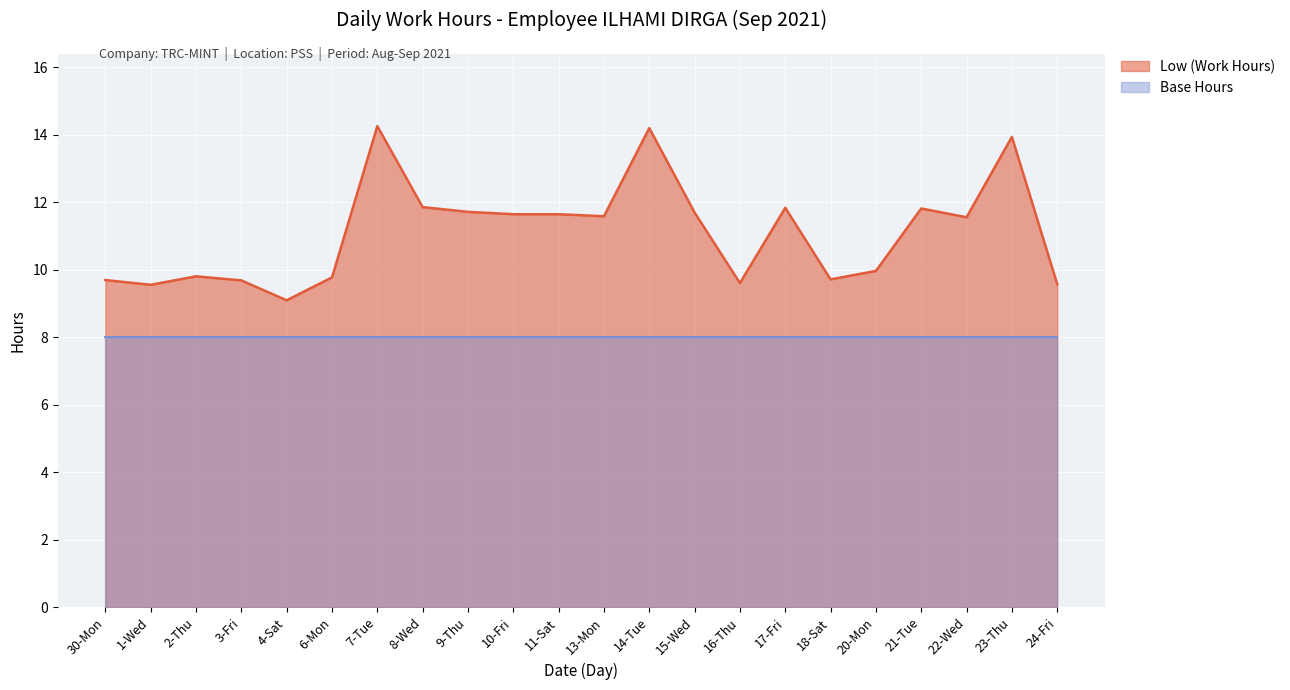

List the labels in order of value, smallest first.

4-Sat, 1-Wed, 24-Fri, 16-Thu, 3-Fri, 30-Mon, 18-Sat, 6-Mon, 2-Thu, 20-Mon, 22-Wed, 13-Mon, 10-Fri, 11-Sat, 15-Wed, 9-Thu, 21-Tue, 17-Fri, 8-Wed, 23-Thu, 14-Tue, 7-Tue